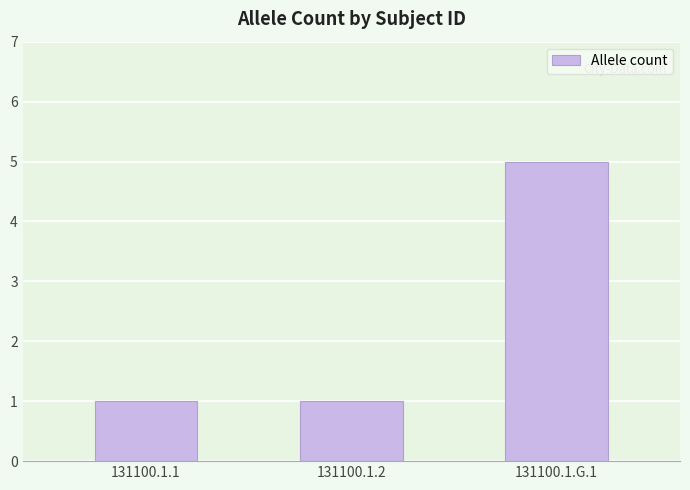

True or false: the data shows 2 at 131100.1.2.

False